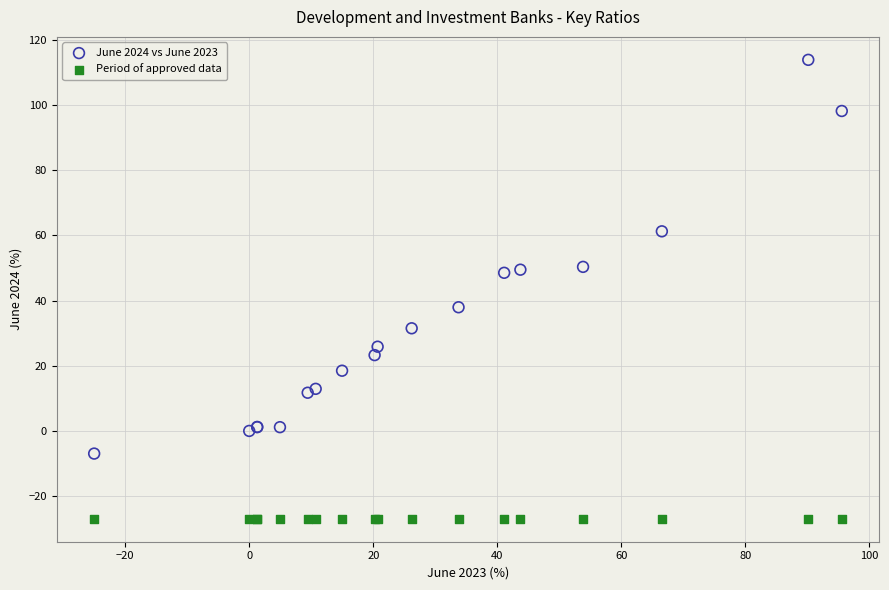

Which series reaches the minimum Y coordinate?

Period of approved data